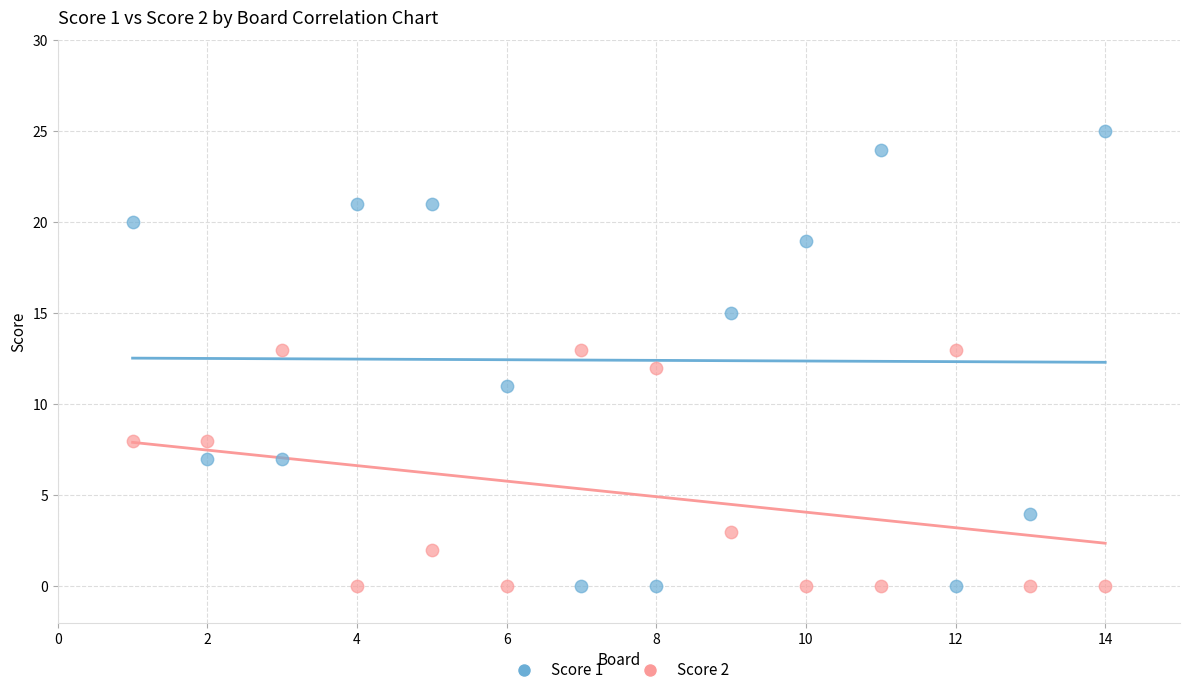

What is the X range (max minus min) for the scatter plot?

13